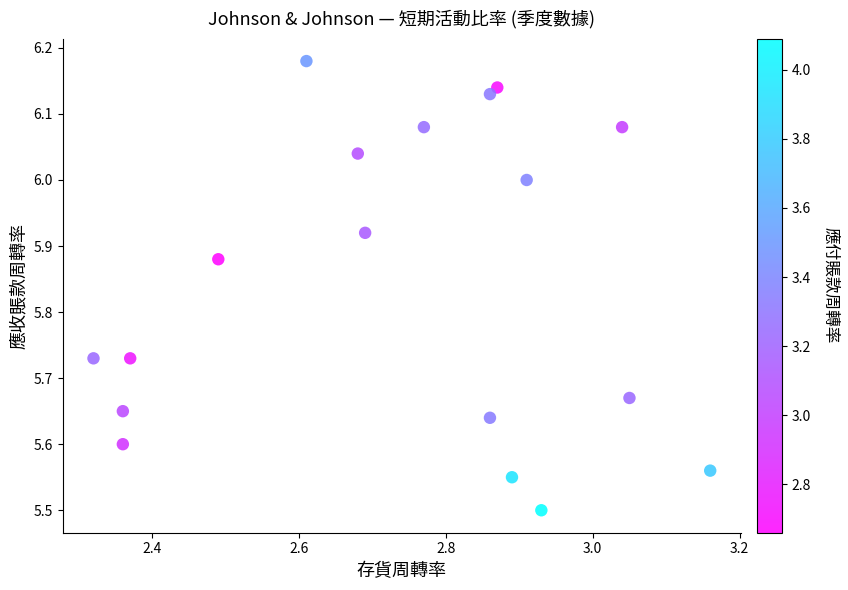

What is the range of X values (max minus min)?

0.8